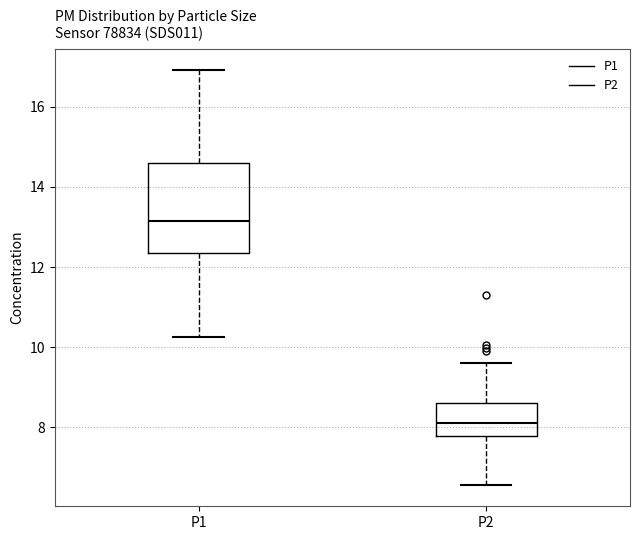

Reading left to right, read every box against the y-axis: the position of its median line, the range the box covers, and the ends of its whiskers. The values are not printed on the chart, so give them approximately, as read against the axis.

P1: median 13.2, box 12.4 to 14.6, whiskers 10.2 to 17.0
P2: median 8.2, box 7.8 to 8.6, whiskers 6.6 to 9.6